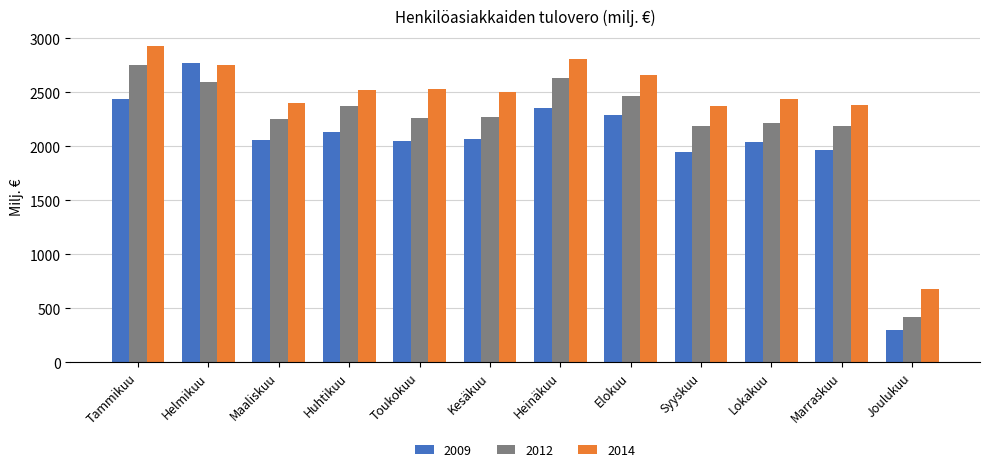

Rank the series by their average value, from highest to lowest.

2014, 2012, 2009